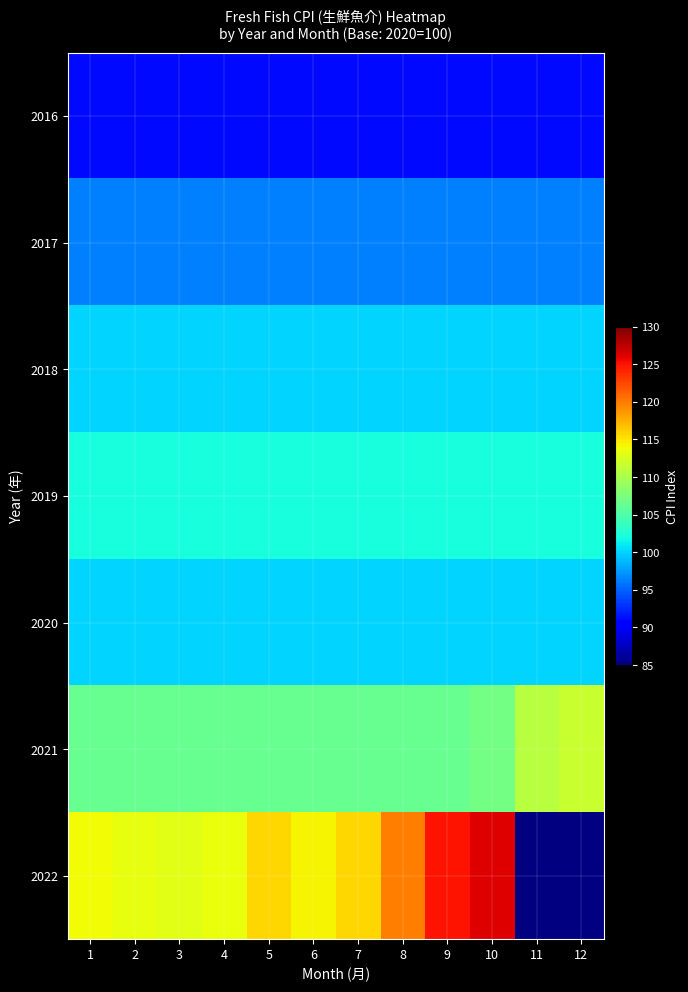

What is the sum of all 2020 values?

1200.0